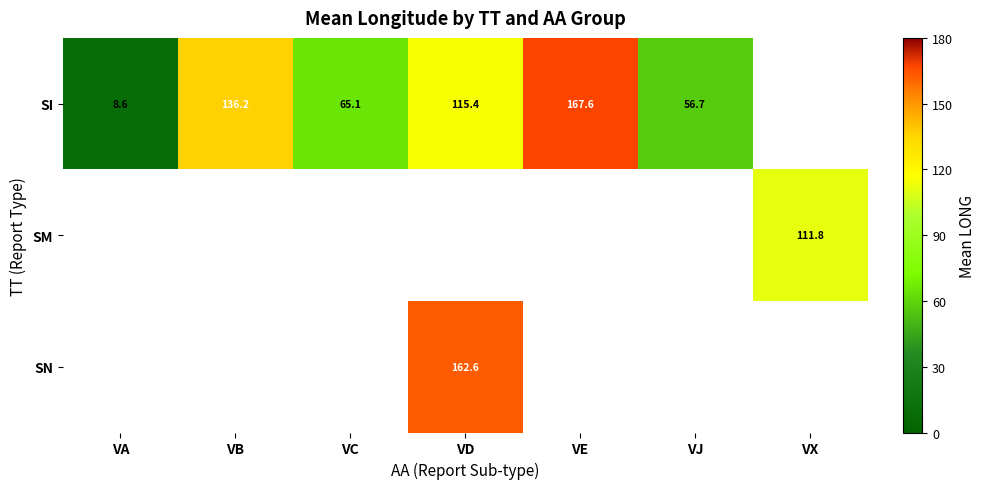

The value of SM at VX is 111.8. True or false?

True